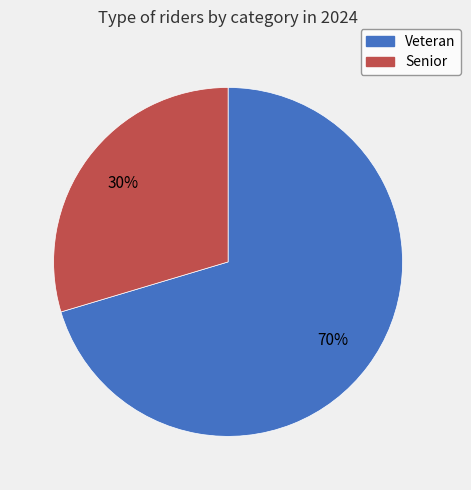

Is there a majority slice in this chart?

Yes